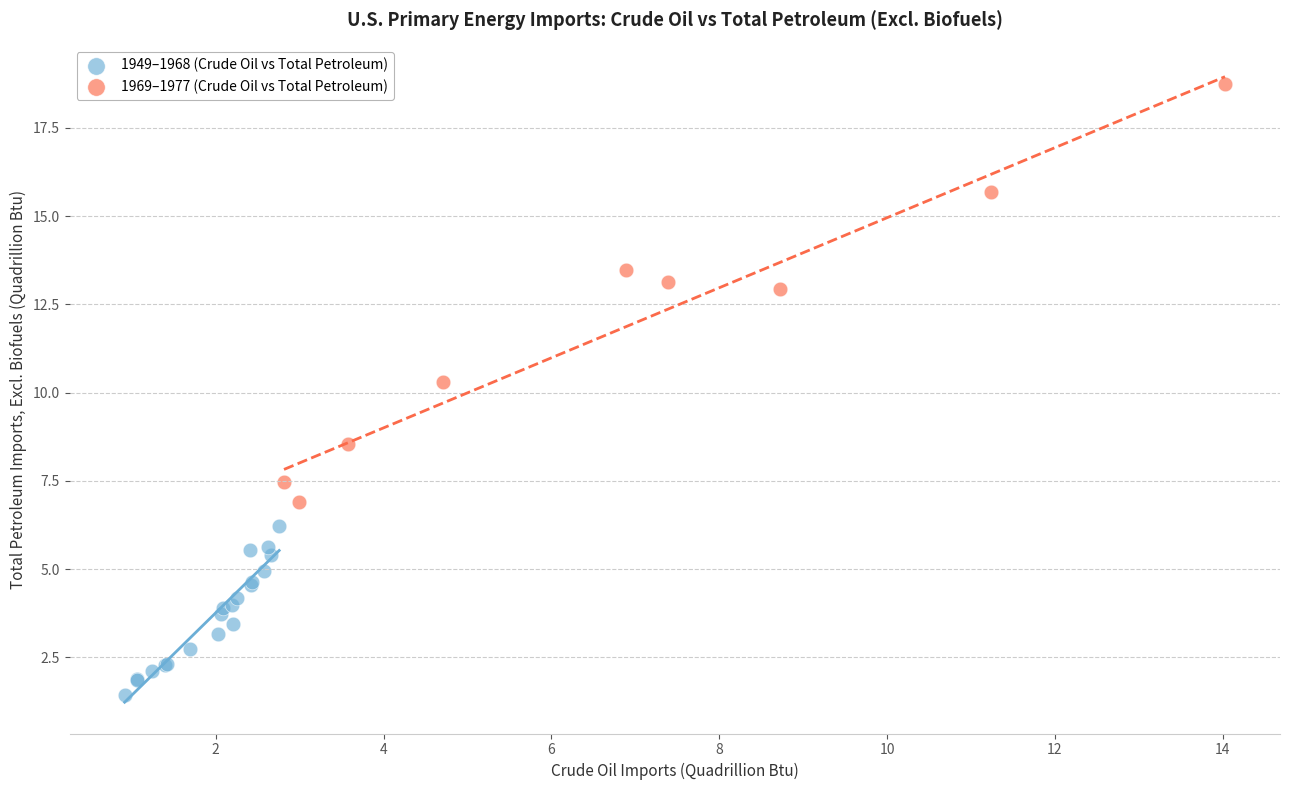

Which series contains the lowest Y value?

1949–1968 (Crude Oil vs Total Petroleum)